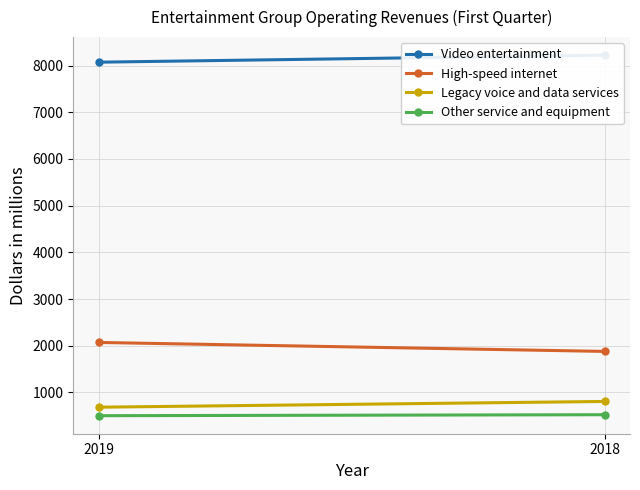

Which series has the largest range (max minus min)?

High-speed internet